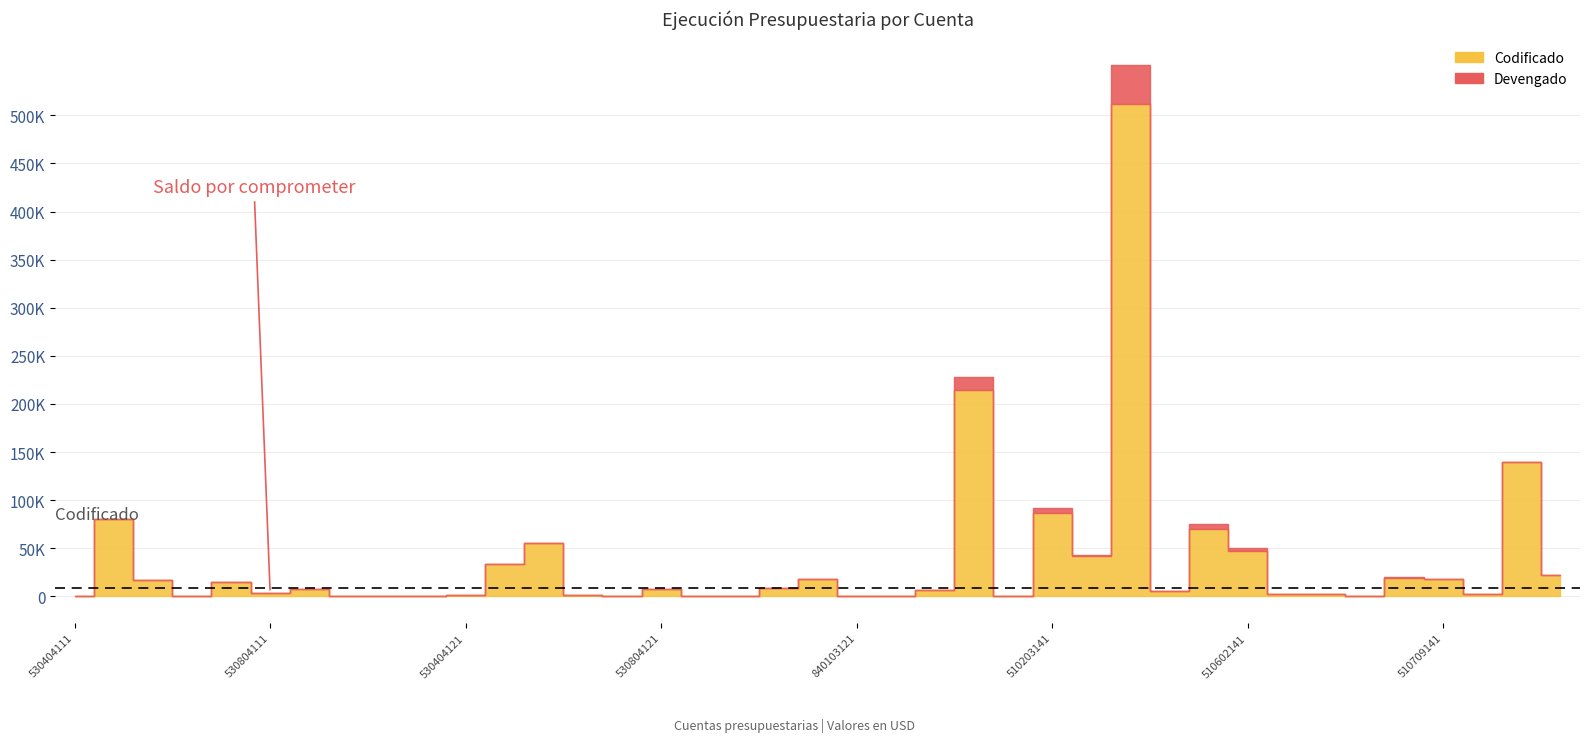

Is the value of Saldo por comprometer at 840104121 greater than the value of Codificado at 510106141?

No